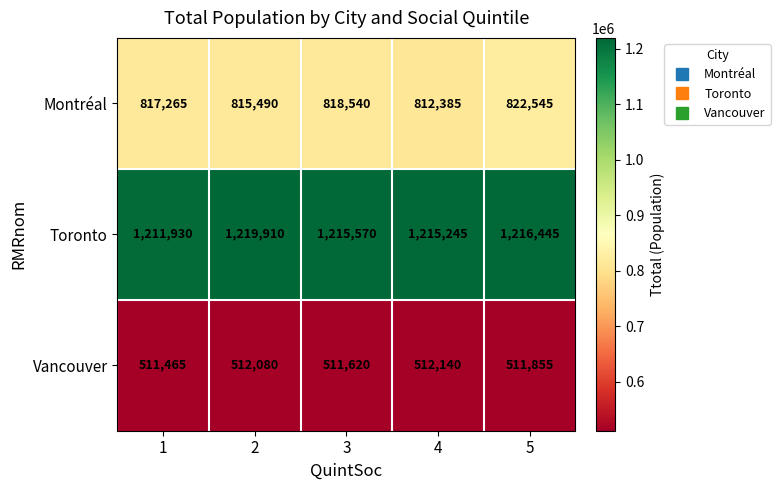

Which label corresponds to the largest value in the chart?

2